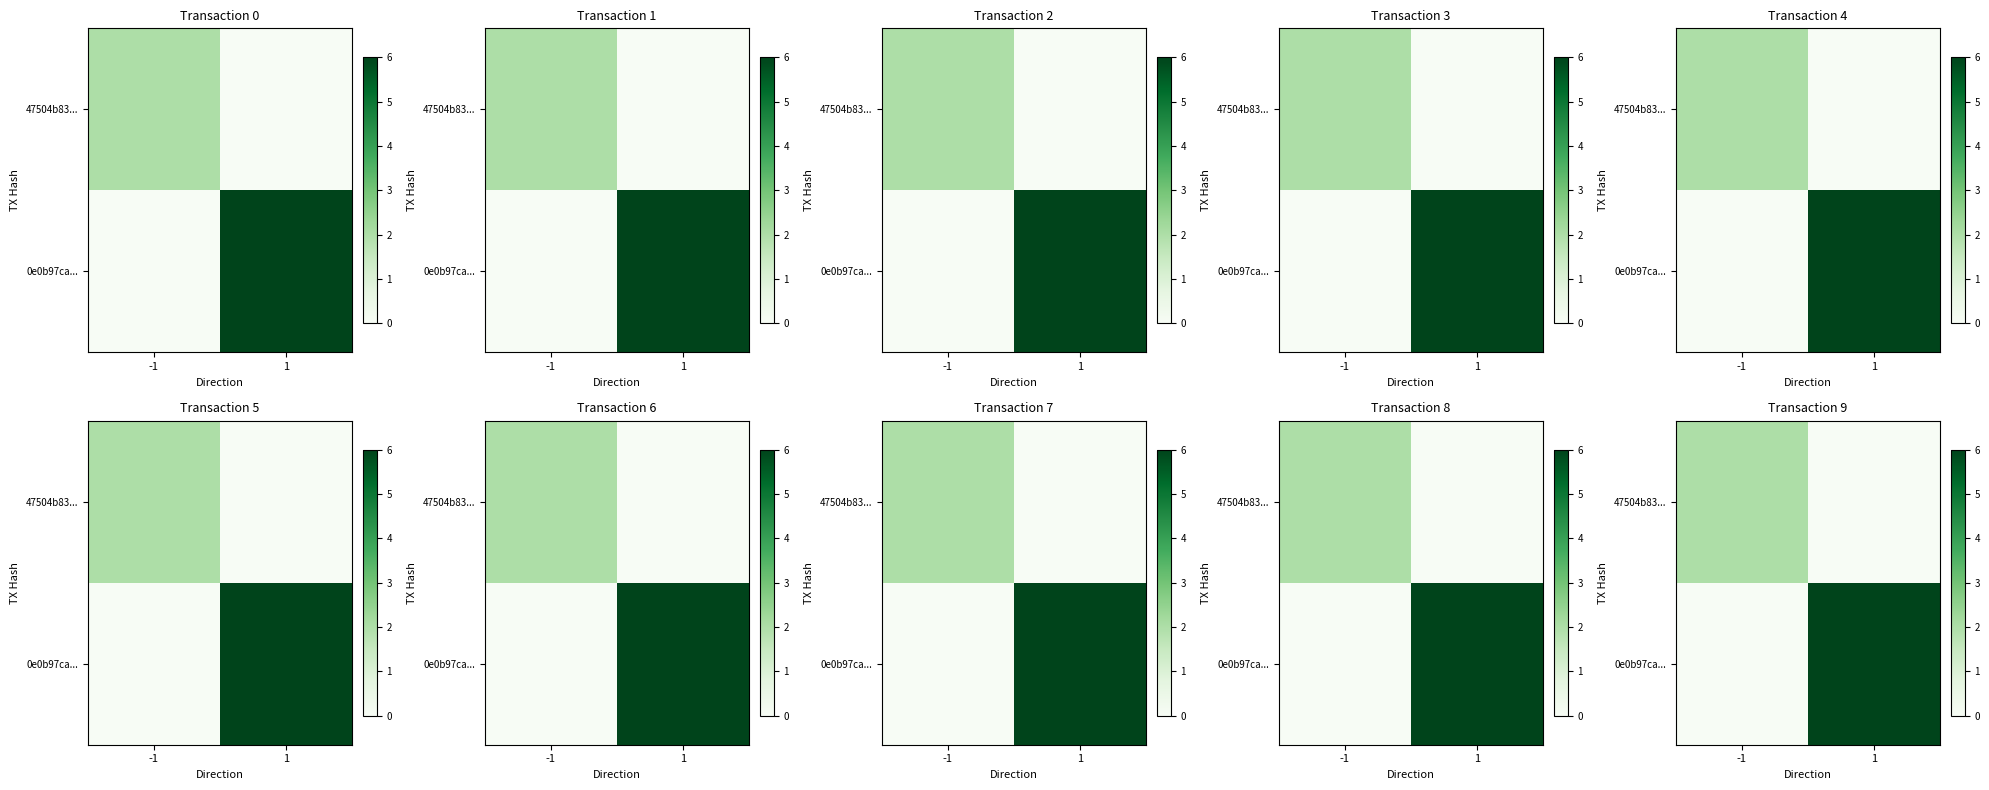

At which category is the sum across all series the highest?

1